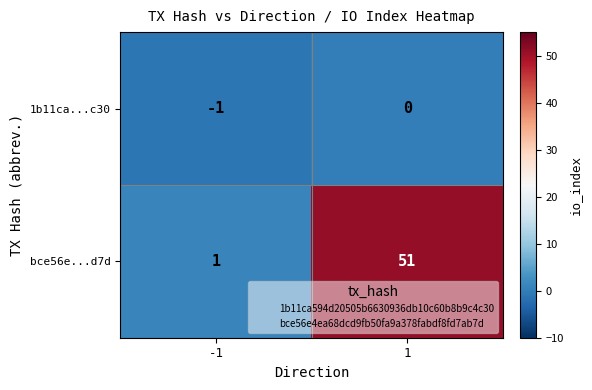

Reading left to right, transcribe all the data shown in this chart.

1b11ca...c30: -1=-1	1=0
bce56e...d7d: -1=1	1=51